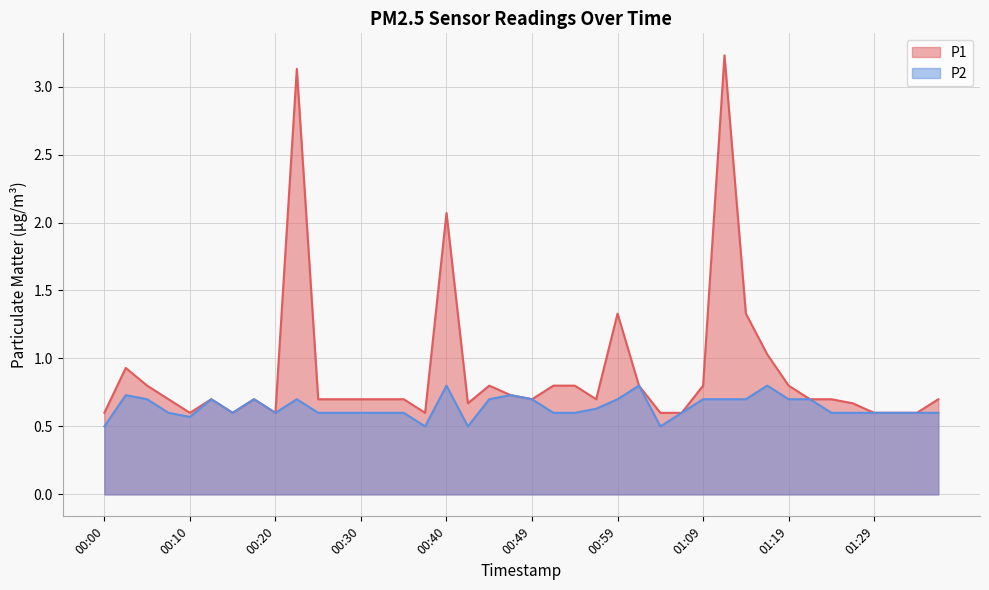

Reading left to right, transcribe all the data shown in this chart.

P1: 00:00=0.6	00:03=0.9	00:05=0.8	00:08=0.7	00:10=0.6	00:13=0.7	00:15=0.6	00:17=0.7	00:20=0.6	00:22=3.1	00:25=0.7	00:27=0.7	00:30=0.7	00:32=0.7	00:35=0.7	00:37=0.6	00:40=2.1	00:42=0.7	00:44=0.8	00:47=0.7	00:49=0.7	00:52=0.8	00:54=0.8	00:57=0.7	00:59=1.3	01:02=0.8	01:04=0.6	01:06=0.6	01:09=0.8	01:11=3.2	01:14=1.3	01:16=1.0	01:19=0.8	01:21=0.7	01:24=0.7	01:26=0.7	01:29=0.6	01:31=0.6	01:33=0.6	01:36=0.7
P2: 00:00=0.5	00:03=0.7	00:05=0.7	00:08=0.6	00:10=0.6	00:13=0.7	00:15=0.6	00:17=0.7	00:20=0.6	00:22=0.7	00:25=0.6	00:27=0.6	00:30=0.6	00:32=0.6	00:35=0.6	00:37=0.5	00:40=0.8	00:42=0.5	00:44=0.7	00:47=0.7	00:49=0.7	00:52=0.6	00:54=0.6	00:57=0.6	00:59=0.7	01:02=0.8	01:04=0.5	01:06=0.6	01:09=0.7	01:11=0.7	01:14=0.7	01:16=0.8	01:19=0.7	01:21=0.7	01:24=0.6	01:26=0.6	01:29=0.6	01:31=0.6	01:33=0.6	01:36=0.6